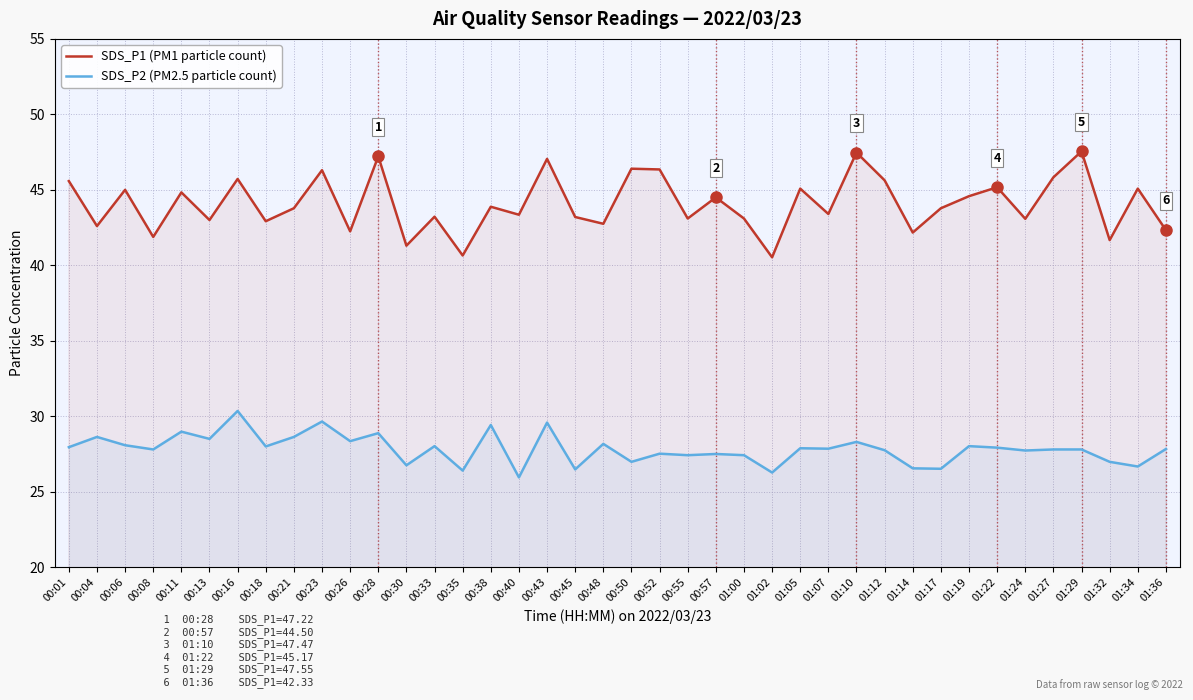

Rank the series at 00:21 from highest to lowest value.

SDS_P1 (PM1 particle count), SDS_P2 (PM2.5 particle count)